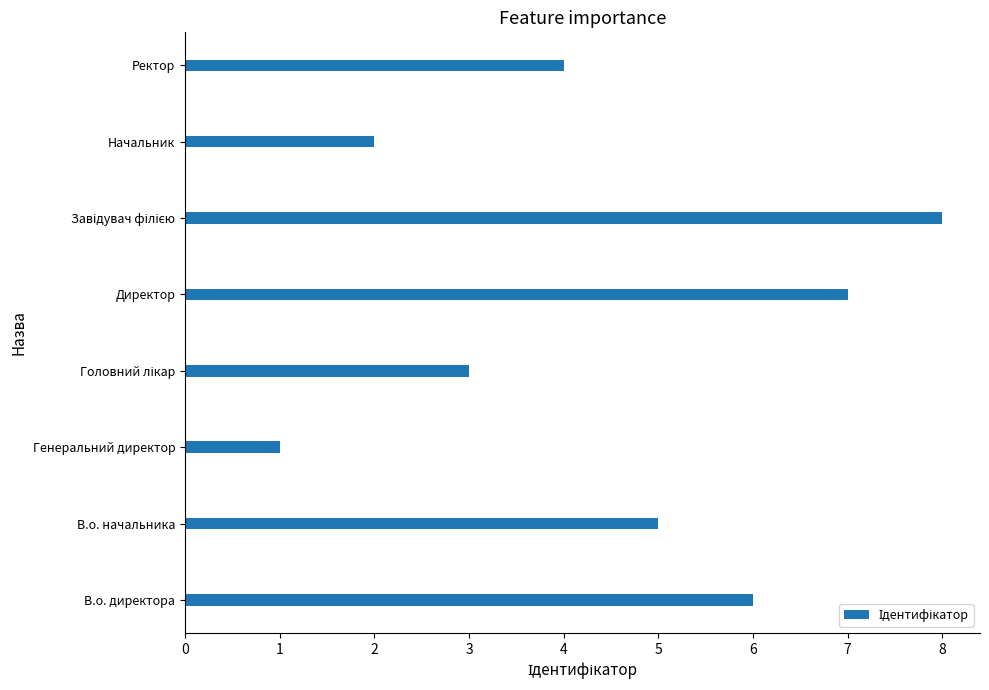

How many values are below 5?

4